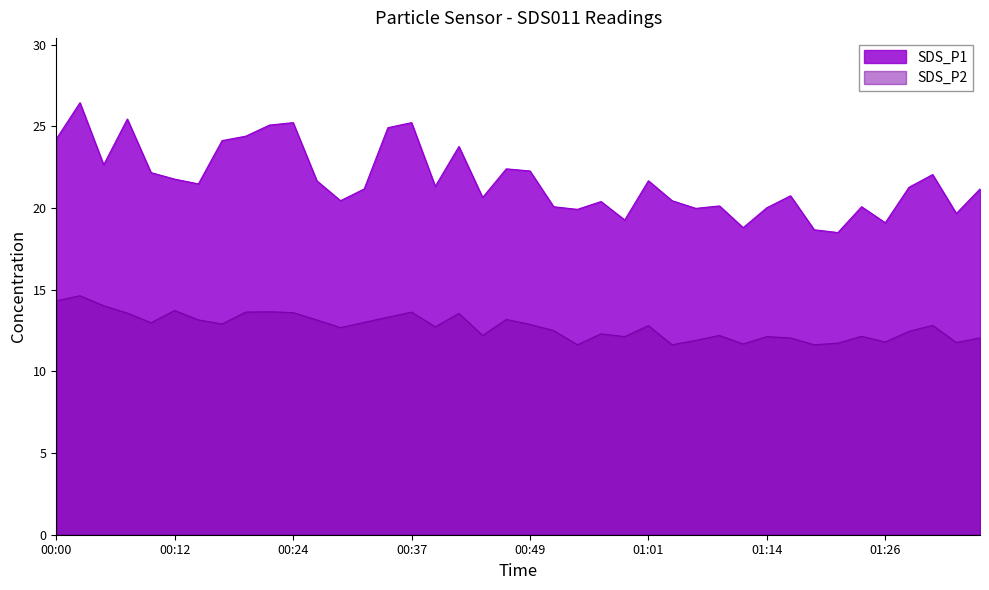

Where is SDS_P2 nearest to the value 13?

00:32